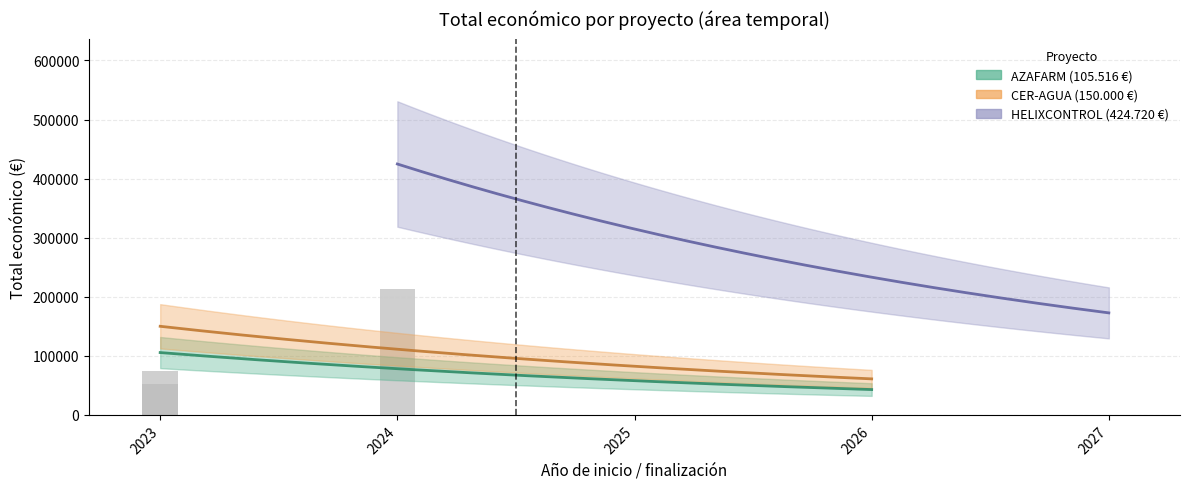

How many values exceed 150000?

1